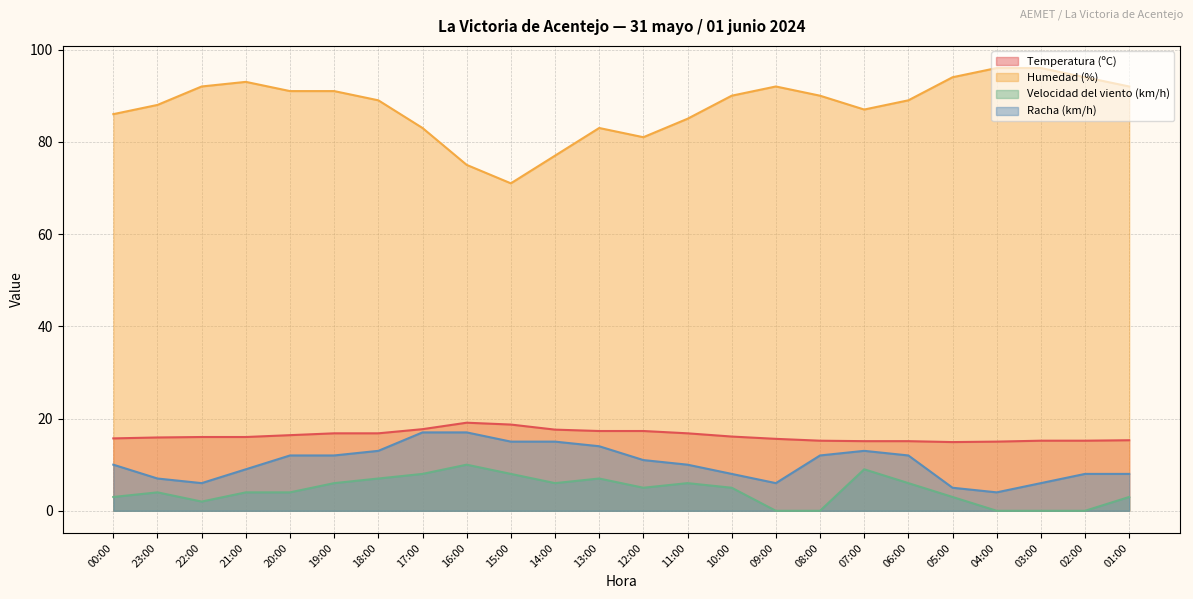

What is the difference between the maximum and minimum values in the Velocidad del viento (km/h) series?

10.0